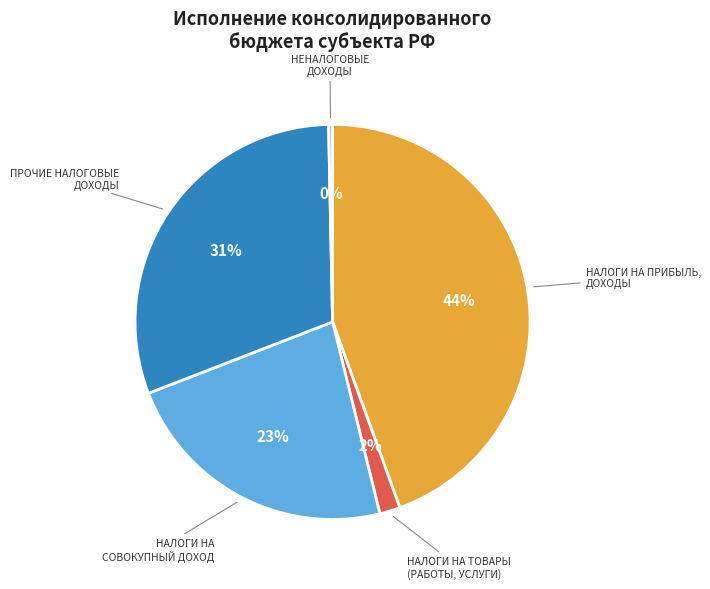

What is the ratio of the value at НАЛОГИ НА ПРИБЫЛЬ, ДОХОДЫ to the value at НАЛОГИ НА СОВОКУПНЫЙ ДОХОД?

1.9